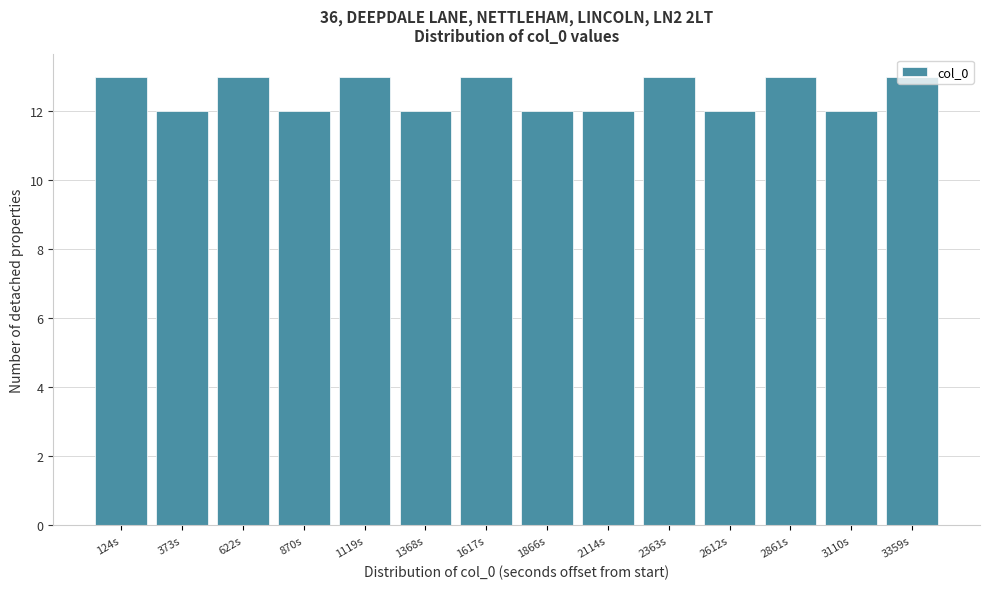

Reading left to right, transcribe this chart: for each bar, give the range it covers on the x-axis and its height. Neither the bar edges nor the heights are printed on the chart, so give them approximately, as read against the axes.

0 to 250: 13
250 to 500: 12
500 to 750: 13
750 to 1000: 12
1000 to 1250: 13
1250 to 1500: 12
1500 to 1750: 13
1750 to 2000: 12
2000 to 2250: 12
2250 to 2500: 13
2500 to 2750: 12
2750 to 3000: 13
3000 to 3250: 12
3250 to 3500: 13